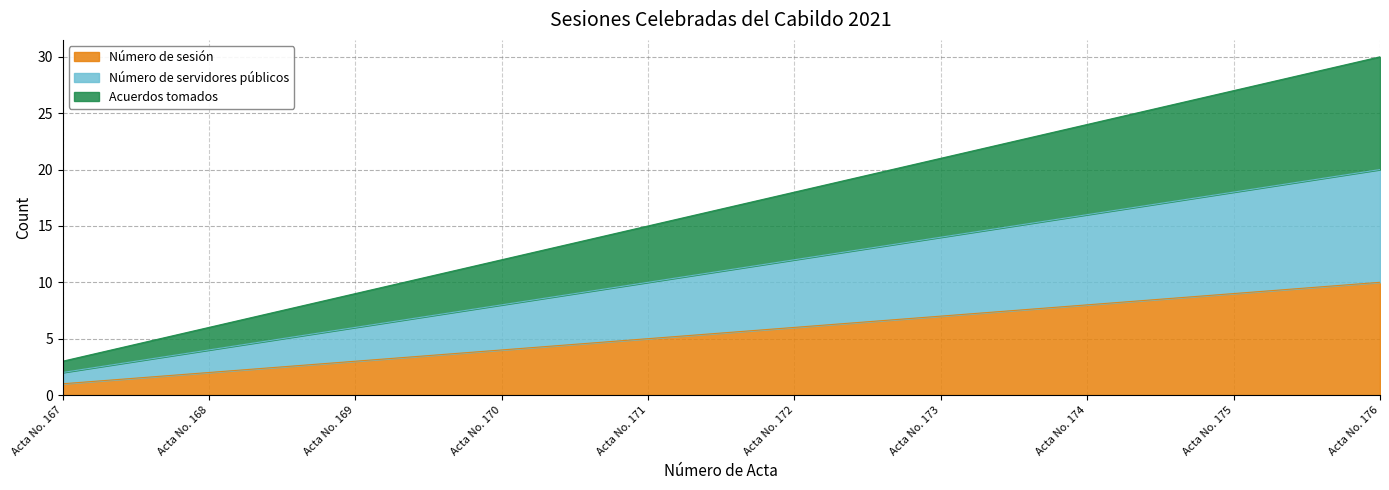

List the series in order of their overall mean, lowest first.

Número de sesión, Número de servidores públicos, Acuerdos tomados